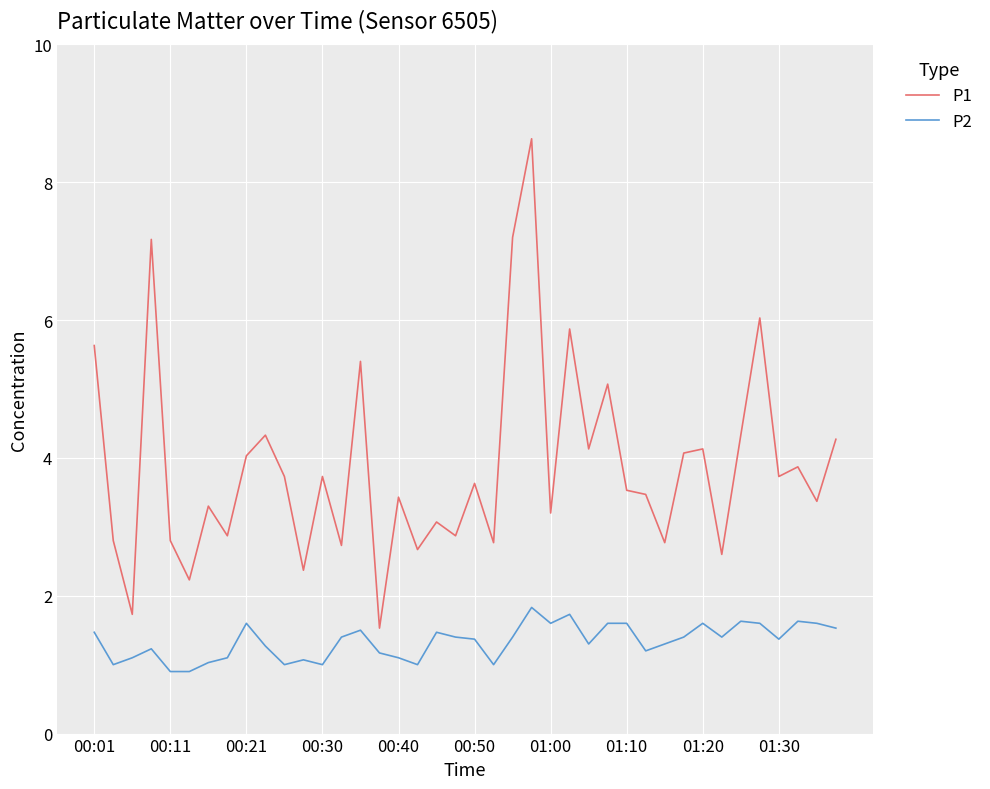

What is the maximum value shown in the chart?

8.6